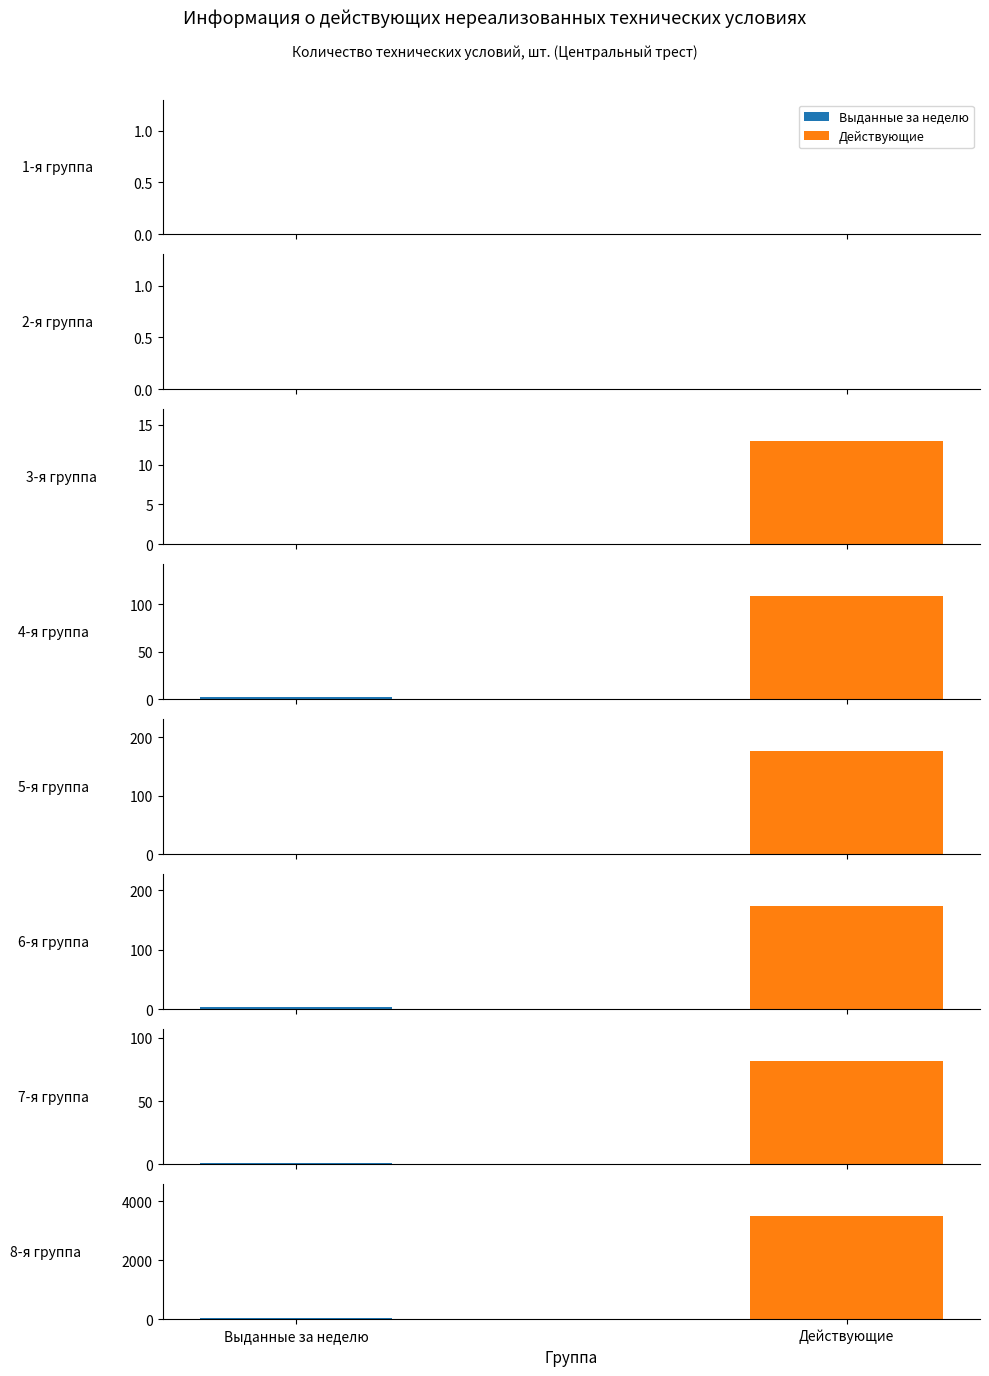

How many values in Выданные за неделю are above zero?

5